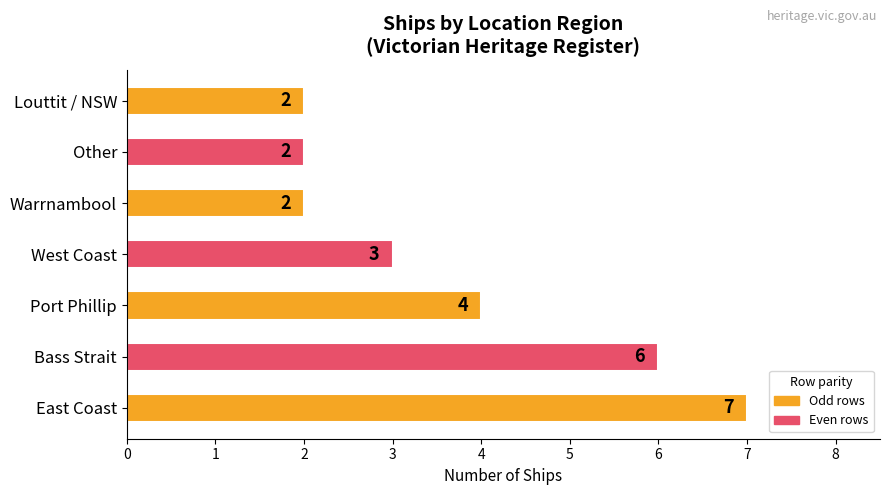

What is the change in value from Bass Strait to West Coast?

-3